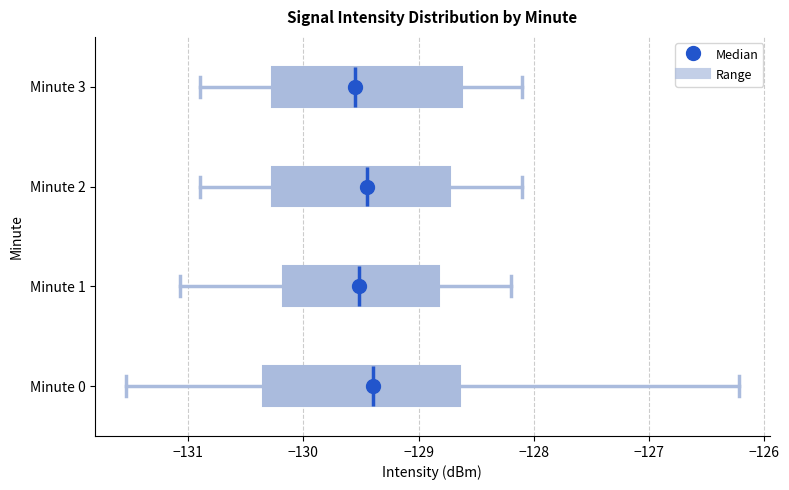

Reading bottom to top, transcribe this box plot: for each box, give where its median line is, the range the box spans, and where its two whiskers end, as read against the x-axis. The values are not printed on the chart, so give them approximately, as read against the axis.

Minute 0: median -129.4, box -130.4 to -128.6, whiskers -131.5 to -126.2
Minute 1: median -129.5, box -130.2 to -128.8, whiskers -131.1 to -128.2
Minute 2: median -129.4, box -130.3 to -128.7, whiskers -130.9 to -128.1
Minute 3: median -129.5, box -130.3 to -128.6, whiskers -130.9 to -128.1